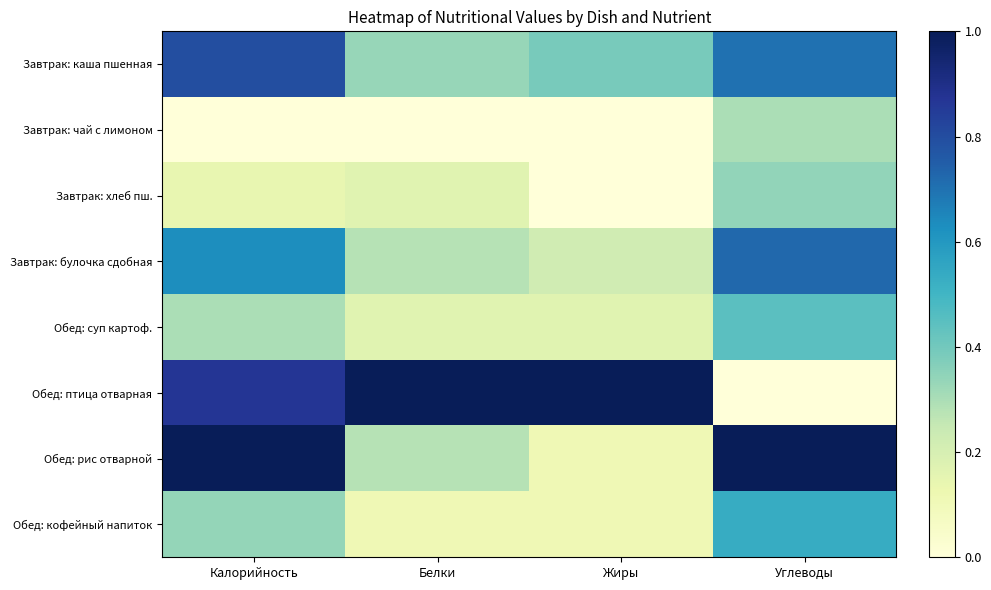

How many series are shown in this chart?

8